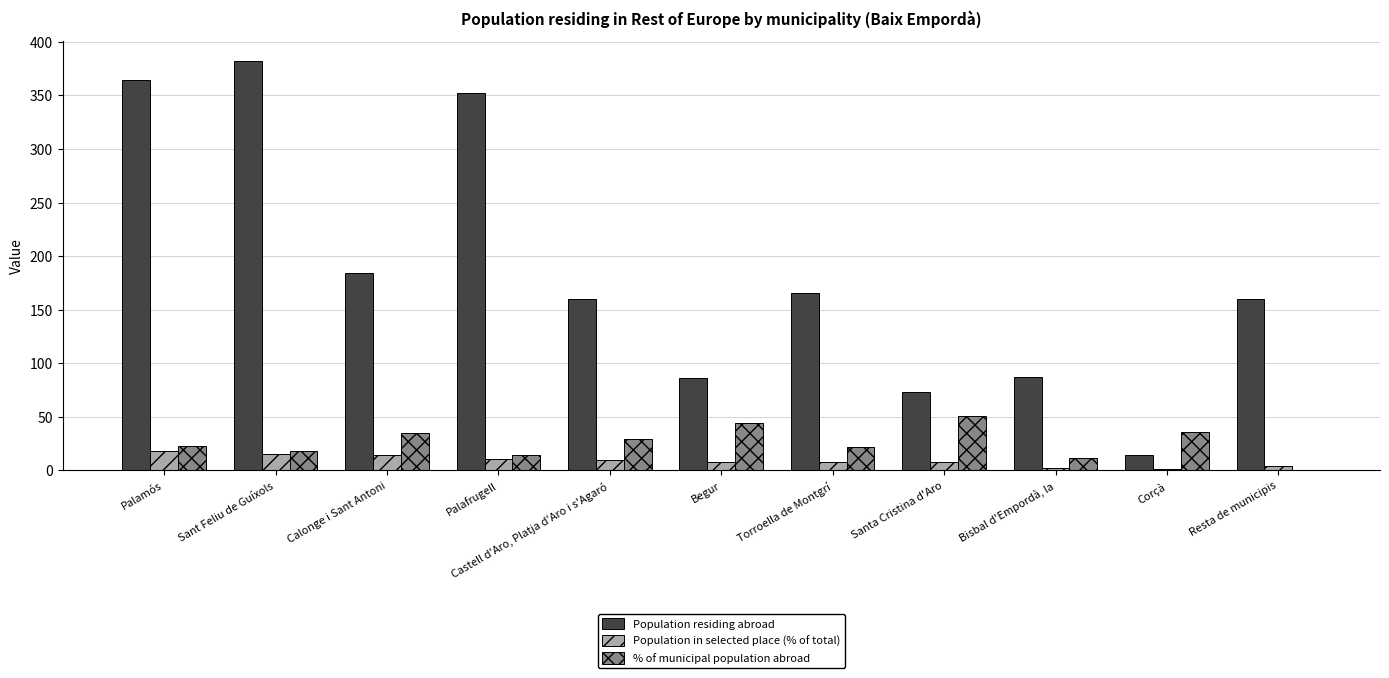

At which label does Population residing abroad first exceed 160?

Palamós